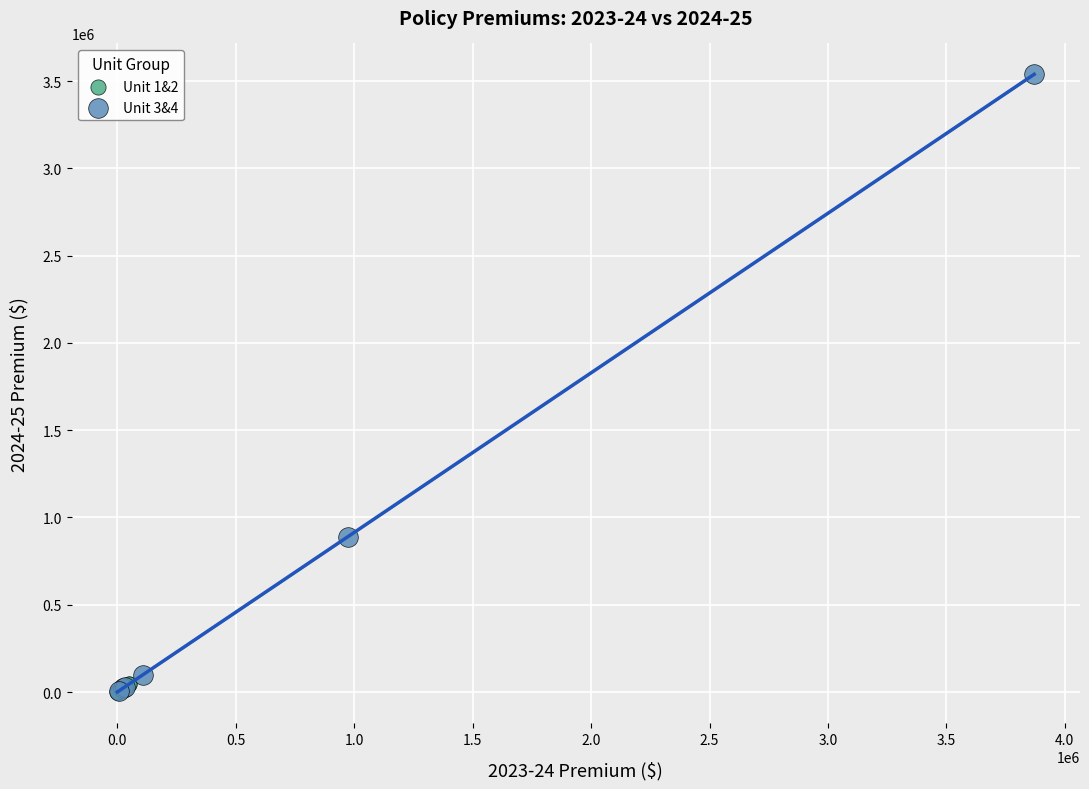

Which series reaches the maximum Y coordinate?

Unit 3&4